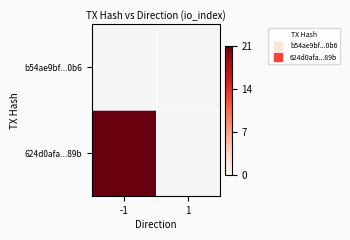

What is the greatest value displayed?

21